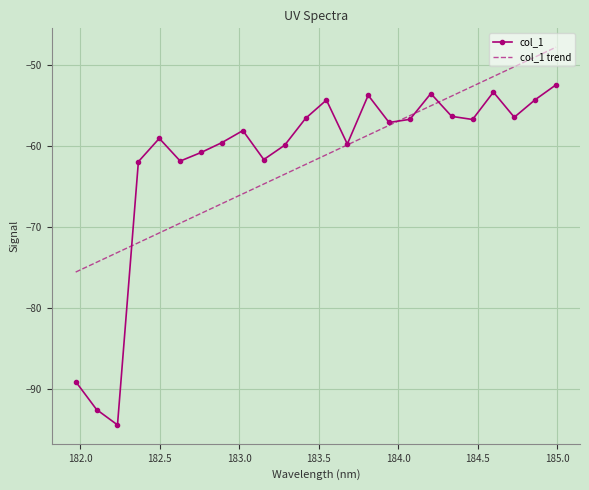

Which series has the largest range (max minus min)?

col_1